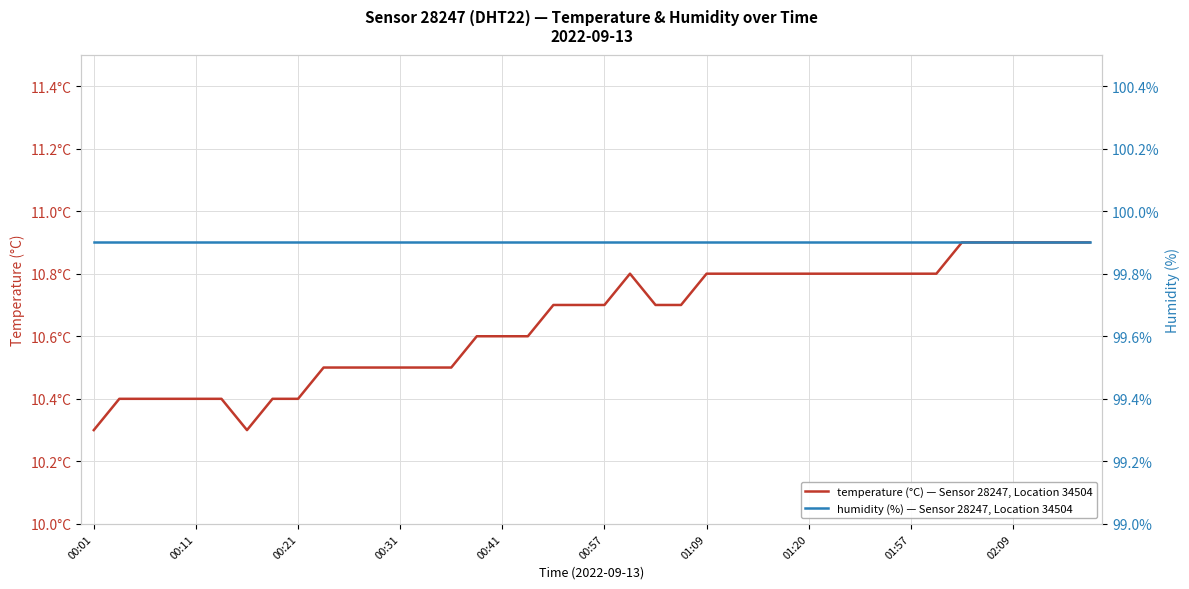

At how many categories does at least one series exceed 35?

40